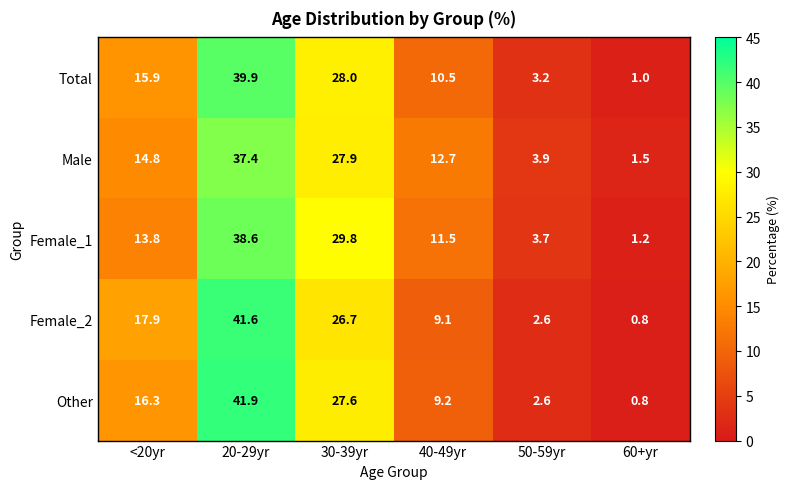

What is the total value across all series at 40-49yr?

53.0